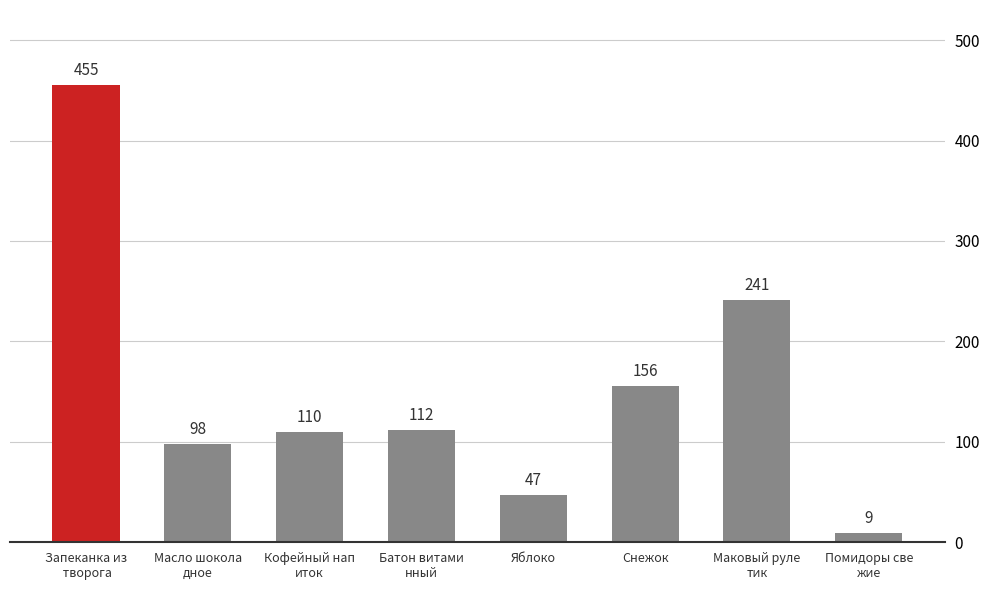

True or false: the data shows 9 at Помидоры све
жие.

True